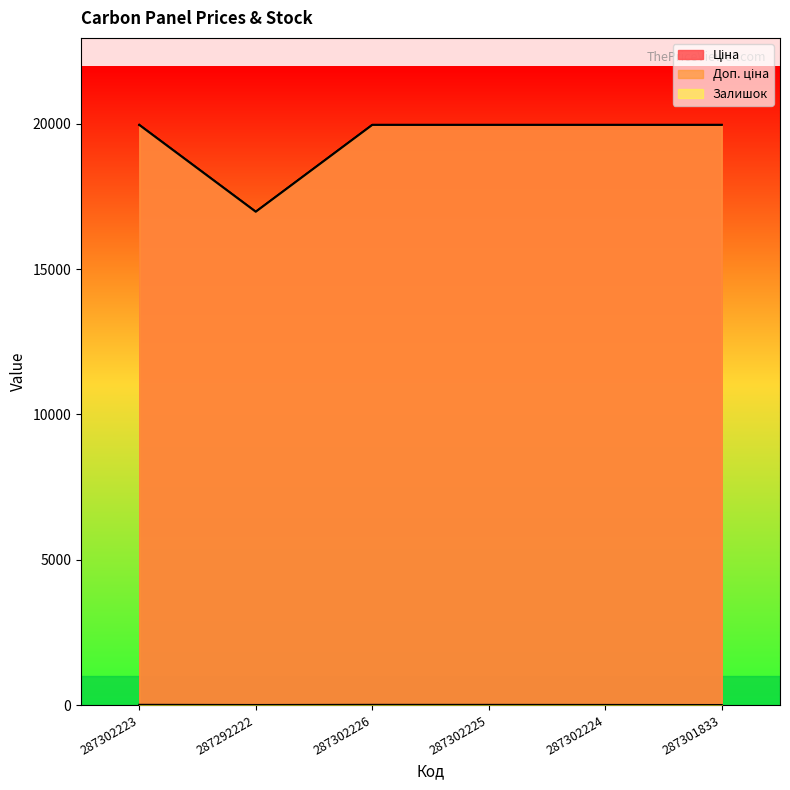

True or false: Ціна and Залишок intersect in this chart.

False